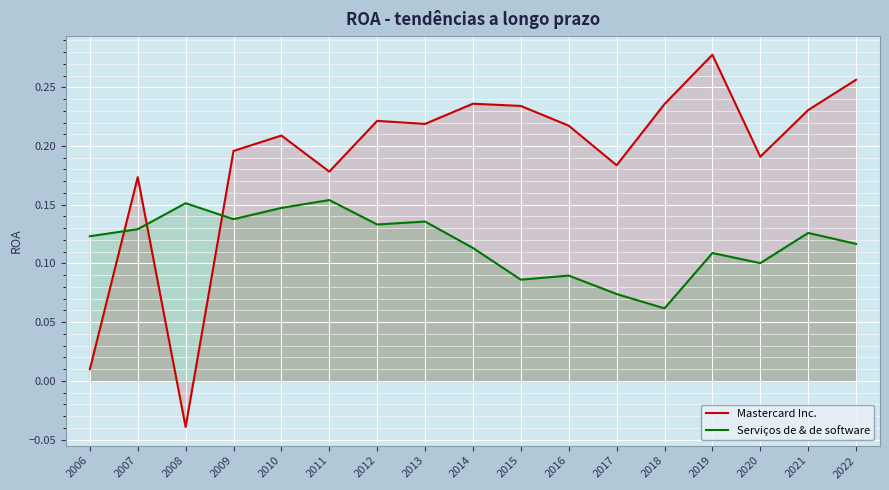

Reading right to left, transcribe all the data shown in this chart.

Mastercard Inc.: 0.3	0.2	0.2	0.3	0.2	0.2	0.2	0.2	0.2	0.2	0.2	0.2	0.2	0.2	-0.0	0.2	0.0
Serviços de & de software: 0.1	0.1	0.1	0.1	0.1	0.1	0.1	0.1	0.1	0.1	0.1	0.2	0.1	0.1	0.2	0.1	0.1